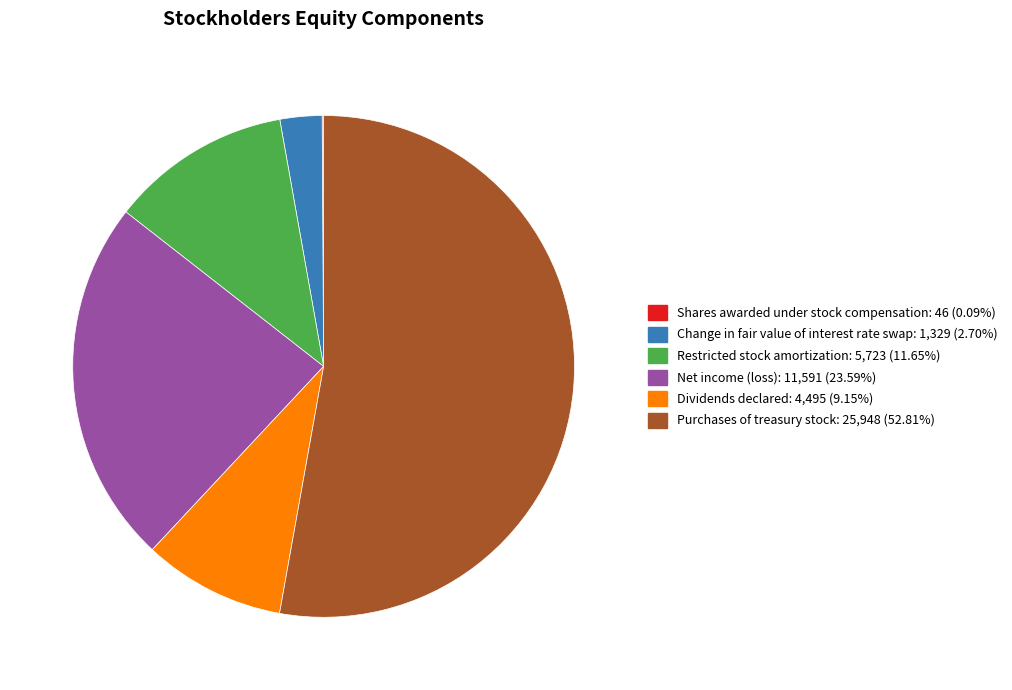

What is the largest slice in the pie chart?

Purchases of treasury stock